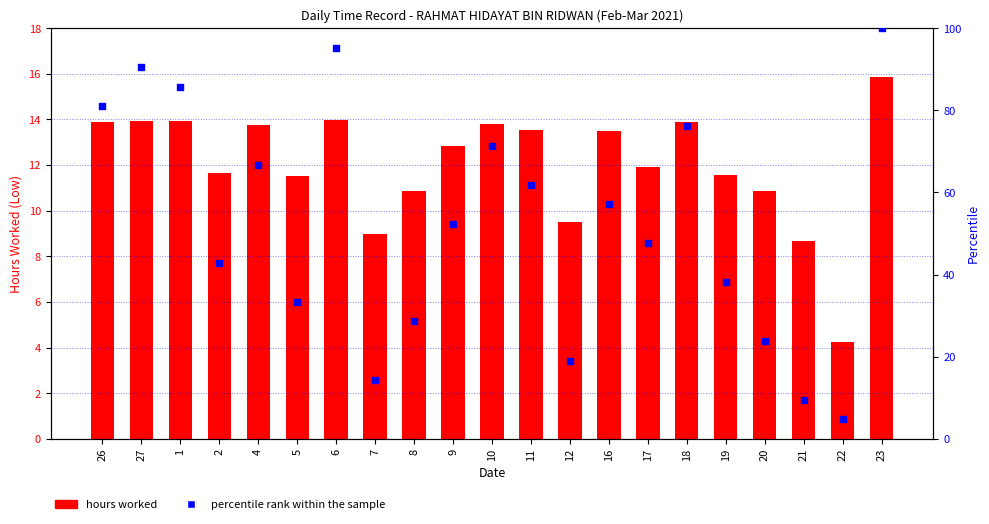

What is the total value across all series at 11?

75.4